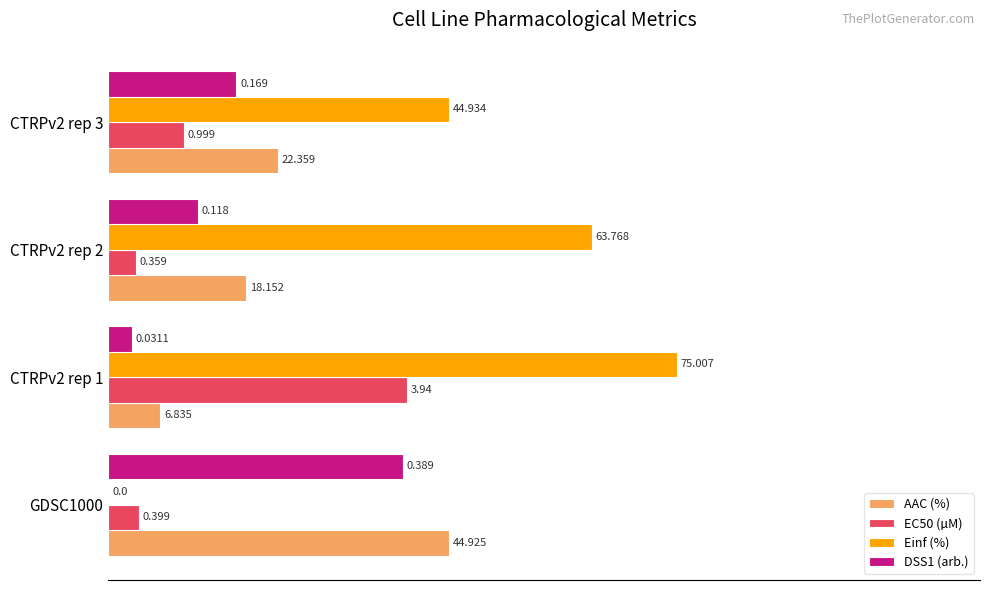

Which series changed the most between CTRPv2 rep 2 and CTRPv2 rep 3?

Einf (%)